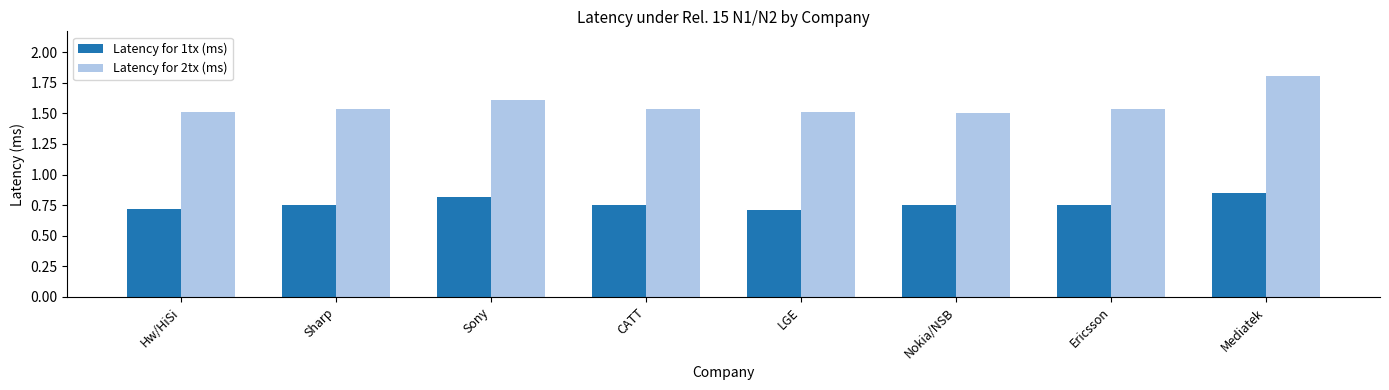

What is the label of the 1st bar from the right?

Mediatek